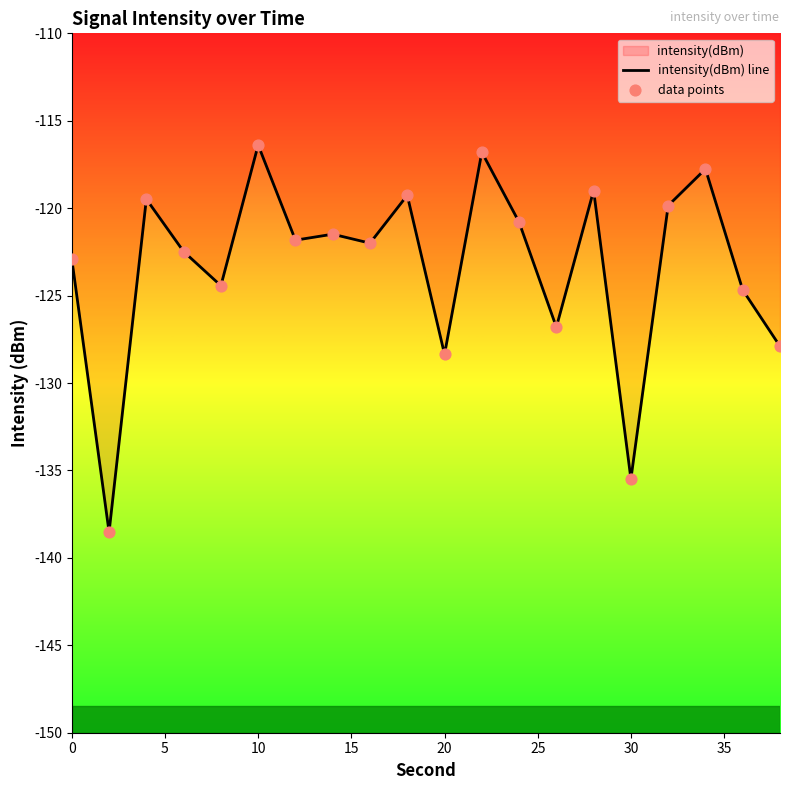

At how many categories does at least one series exceed -137?

19